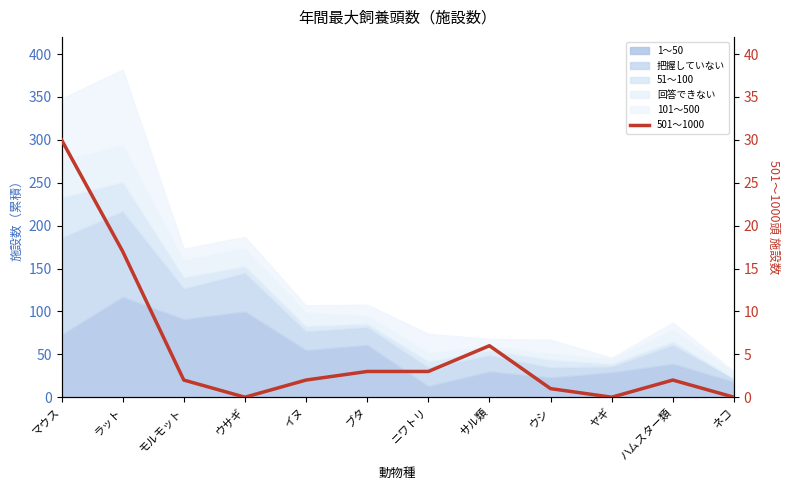

Rank the categories by value from lowest to highest.

ウサギ, ヤギ, ネコ, ウシ, モルモット, イヌ, ハムスター類, ブタ, ニワトリ, サル類, ラット, マウス